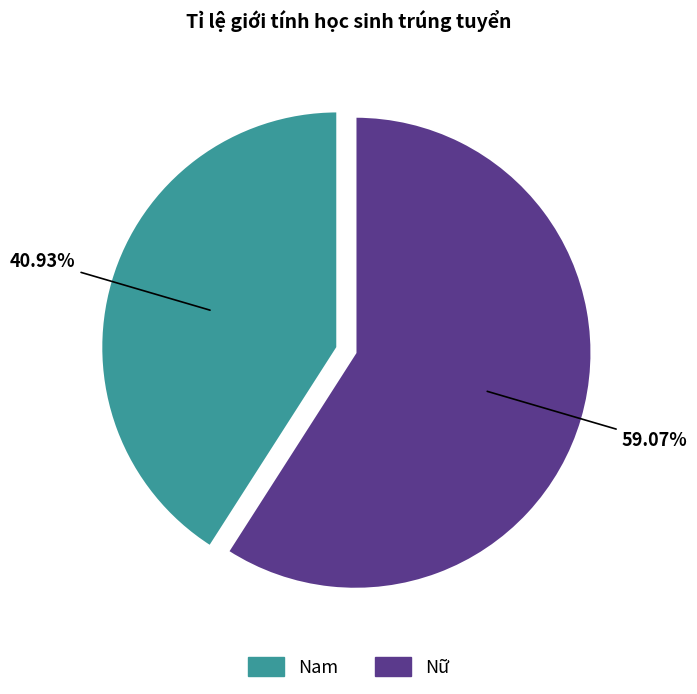

Which category has the smallest portion of the pie?

Nam